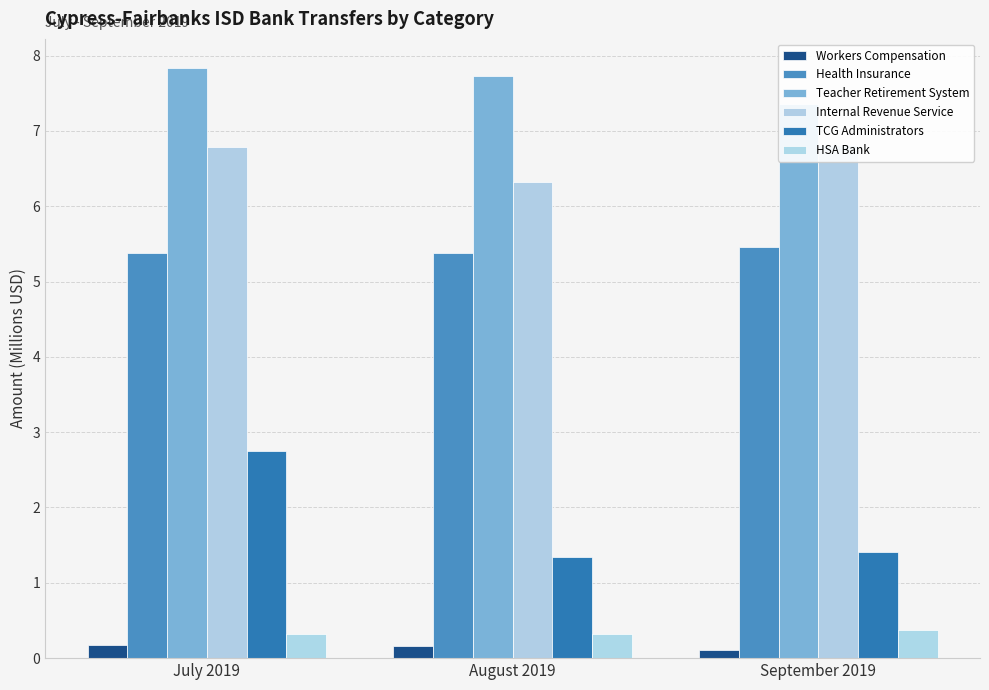

What are all the series names shown in the legend?

Workers Compensation, Health Insurance, Teacher Retirement System, Internal Revenue Service, TCG Administrators, HSA Bank